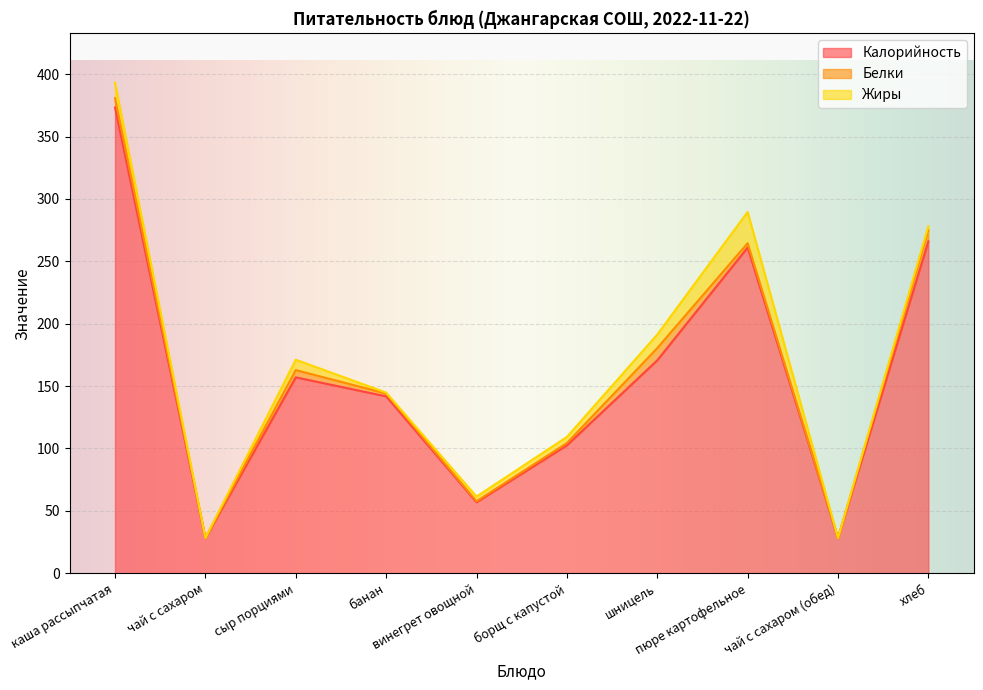

Is it true that Белки equals 0.2 at чай с сахаром (обед)?

True